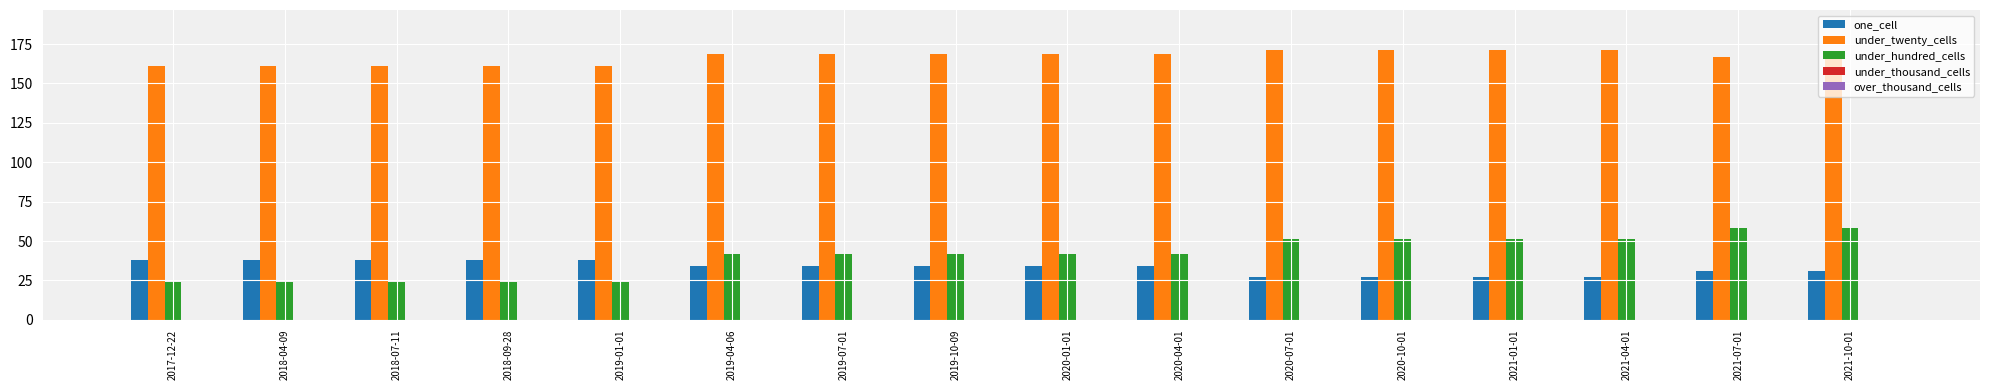

Count the under_twenty_cells values in the range 161 to 171.

16